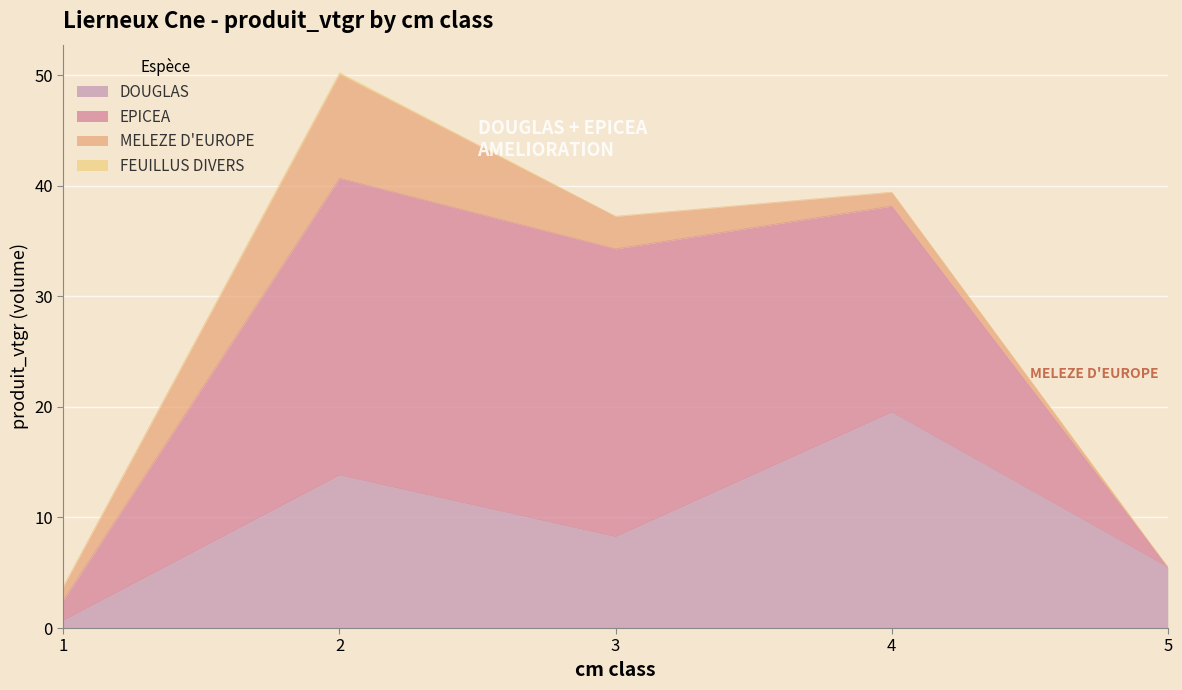

Reading right to left, what are all the values shown in this chart?

DOUGLAS: 5=5.5	4=19.5	3=8.3	2=13.8	1=0.7
EPICEA: 5=0.0	4=18.6	3=26.0	2=26.9	1=1.8
MELEZE D'EUROPE: 5=0.0	4=1.3	3=2.9	2=9.4	1=1.2
FEUILLUS DIVERS: 5=0.0	4=0.0	3=0.0	2=0.2	1=0.0